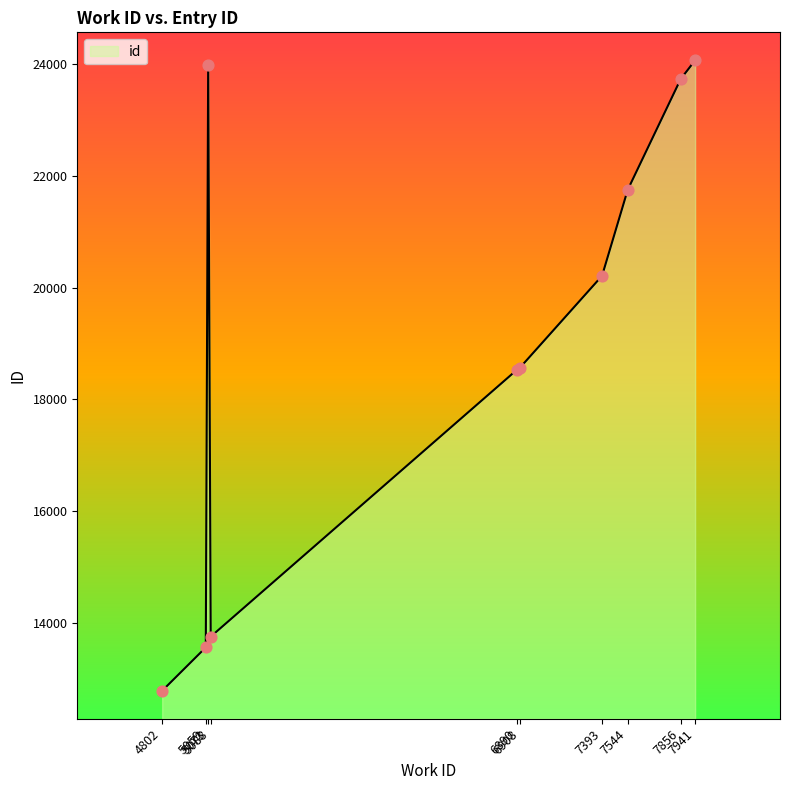

What is the change in value from 4802 to 5088?

+968